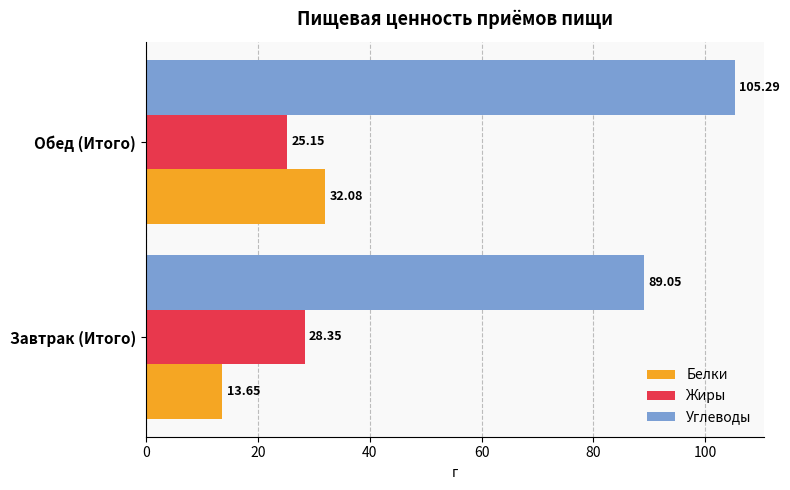

Where is Жиры nearest to the value 26?

Обед (Итого)